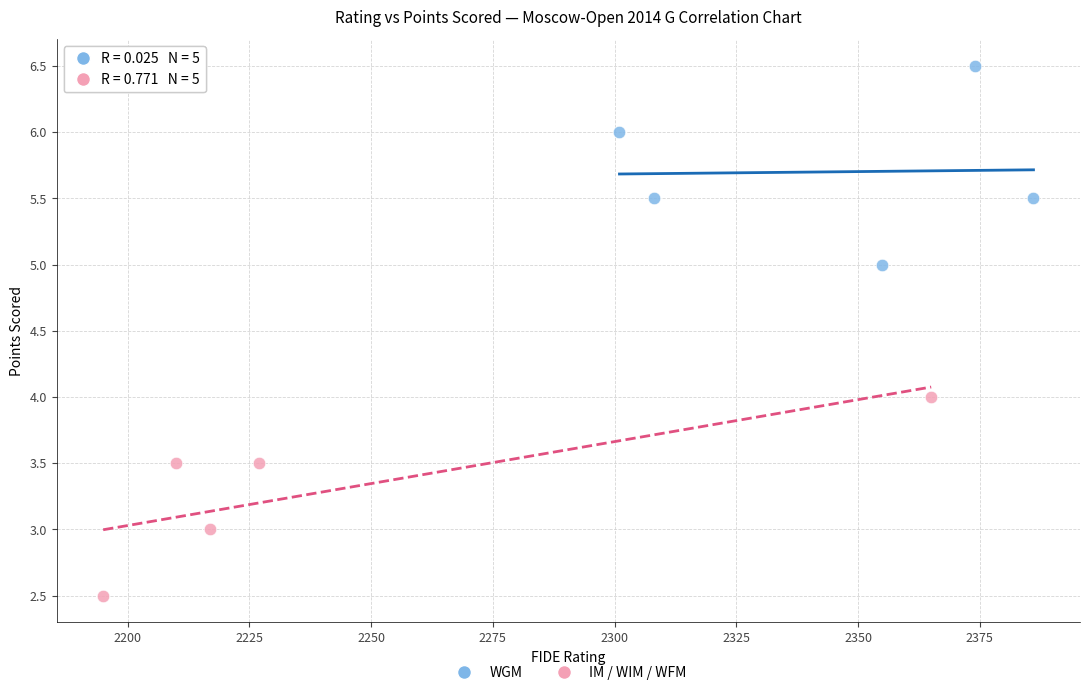

Which series reaches the minimum Y coordinate?

IM / WIM / WFM